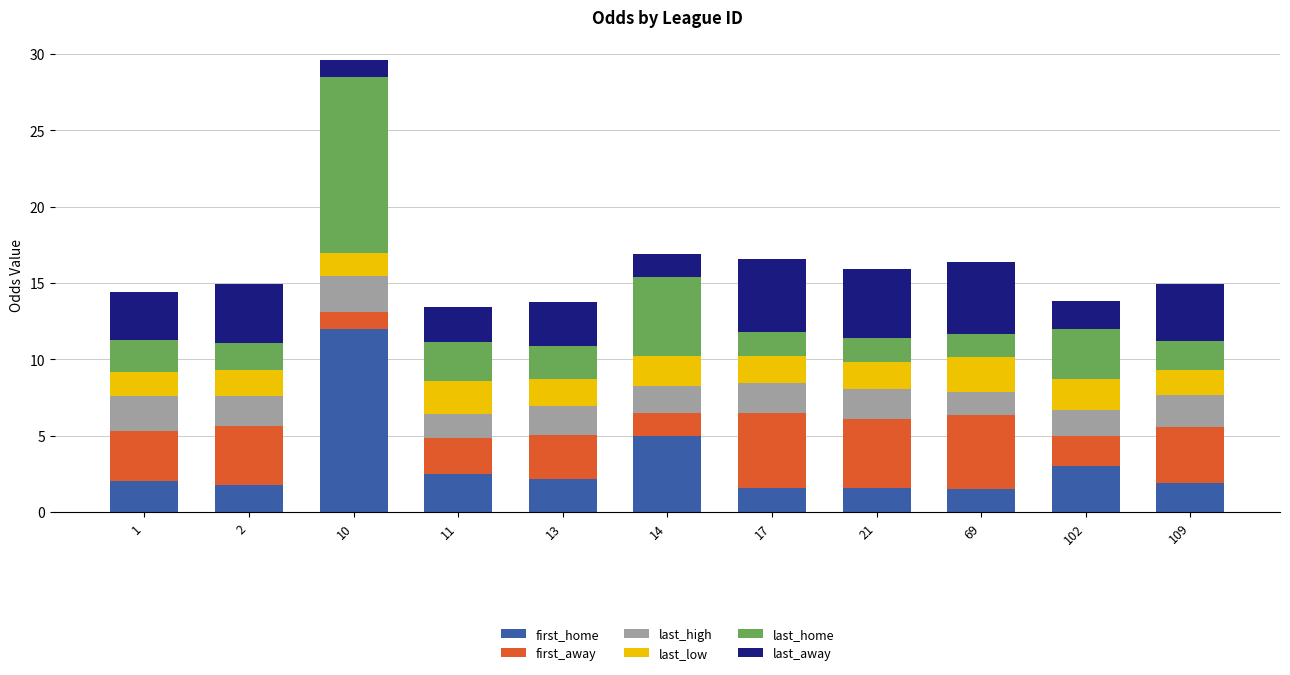

Is it true that first_home equals 17.1 at 10?

False